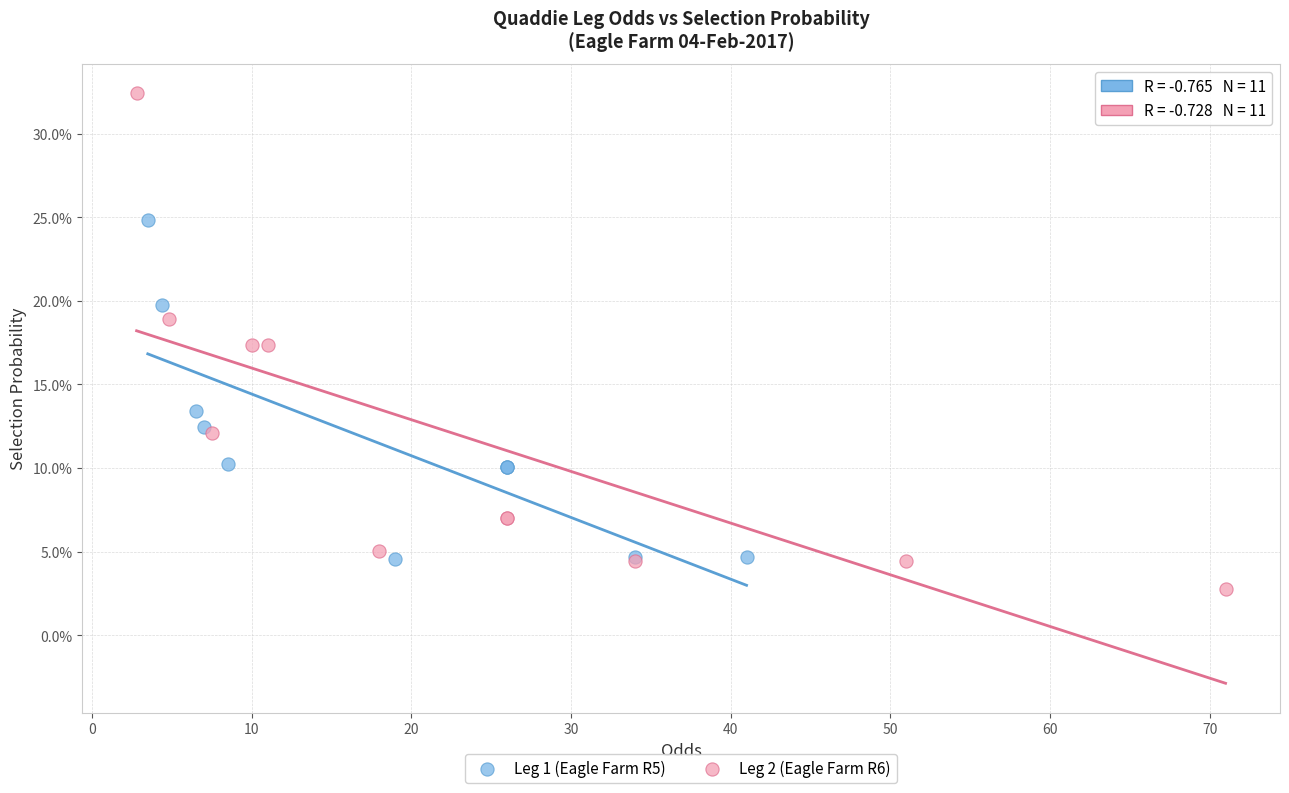

Which series has the widest spread of Y values?

Leg 2 (Eagle Farm R6)